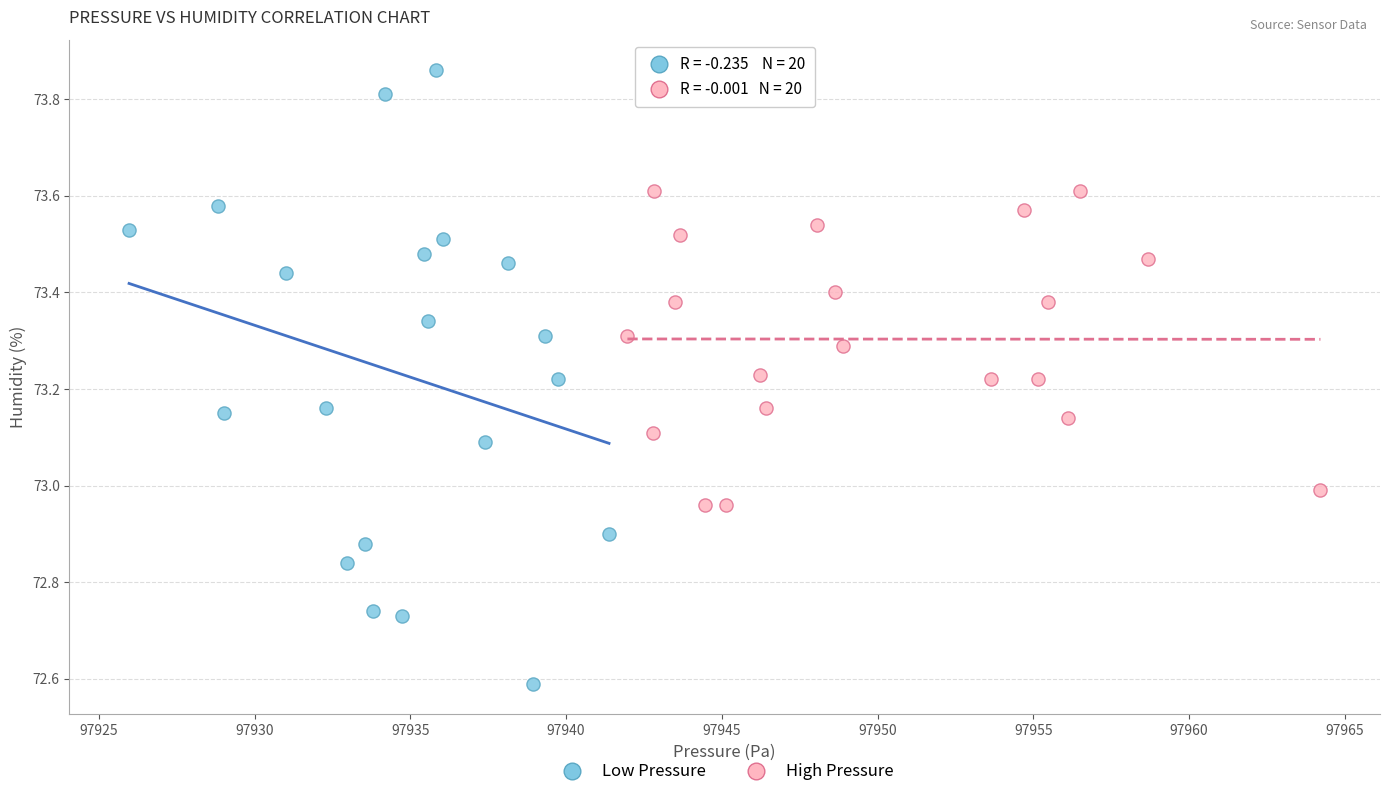

What are all the series names shown in the legend?

Low Pressure, High Pressure